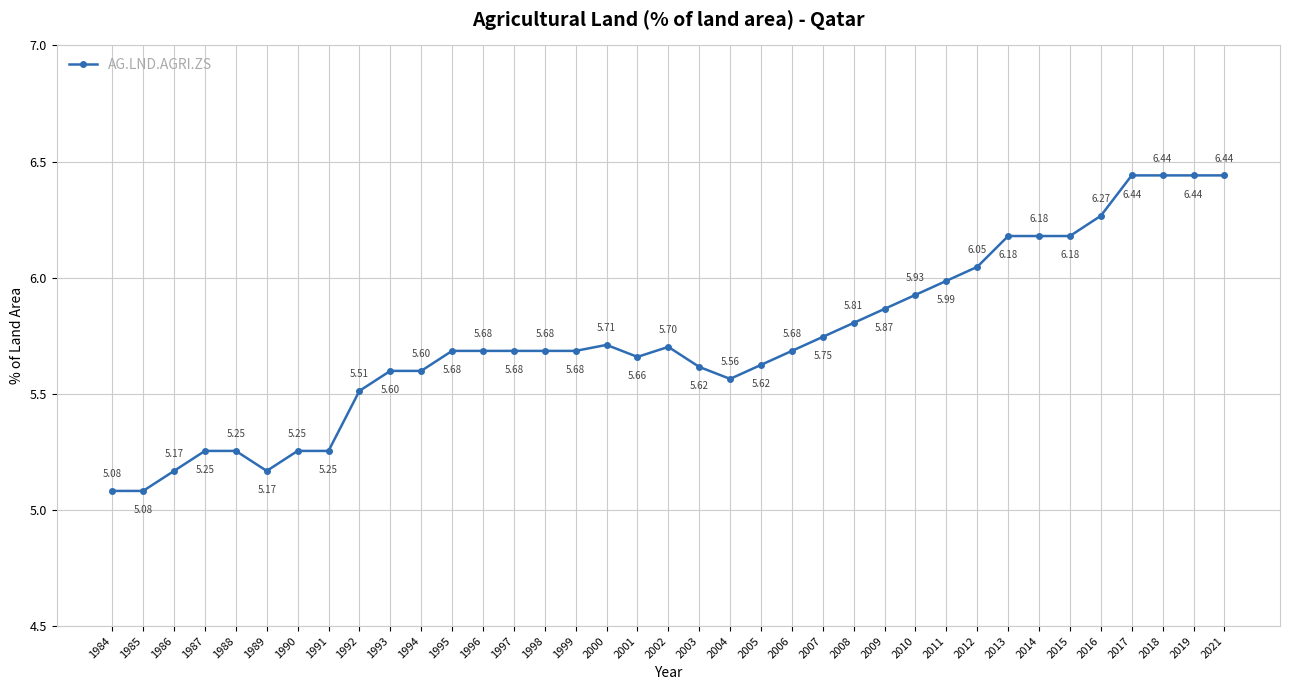

What is the sum of the values at 1997 and 2013?

11.9